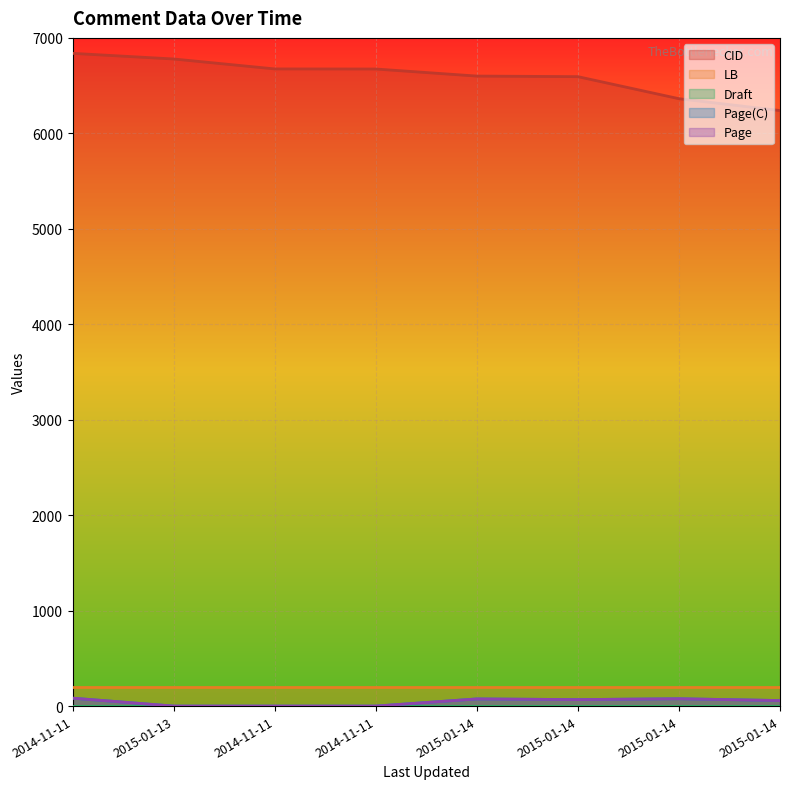

Where does the CID series first go above 6674?

2014-11-11